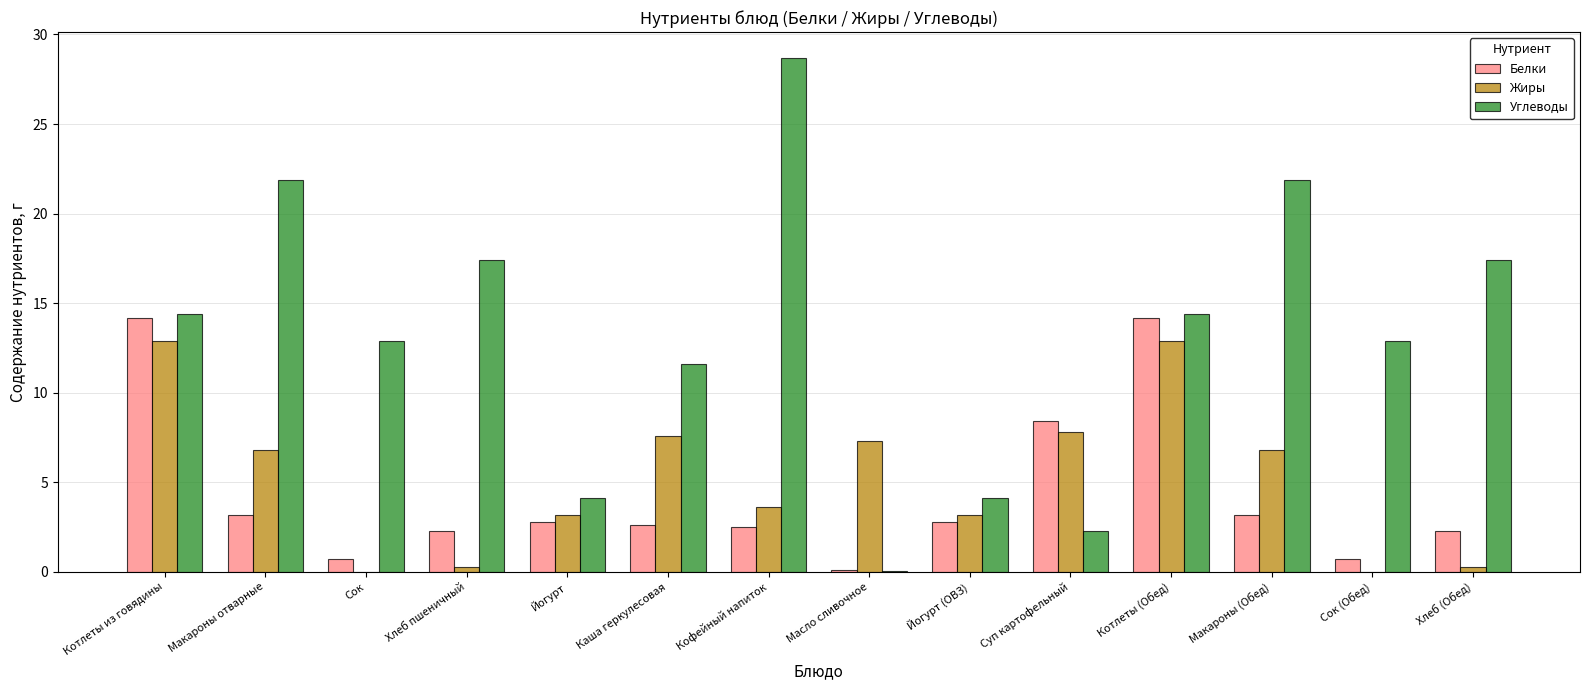

At which label does Углеводы reach its peak?

Кофейный напиток